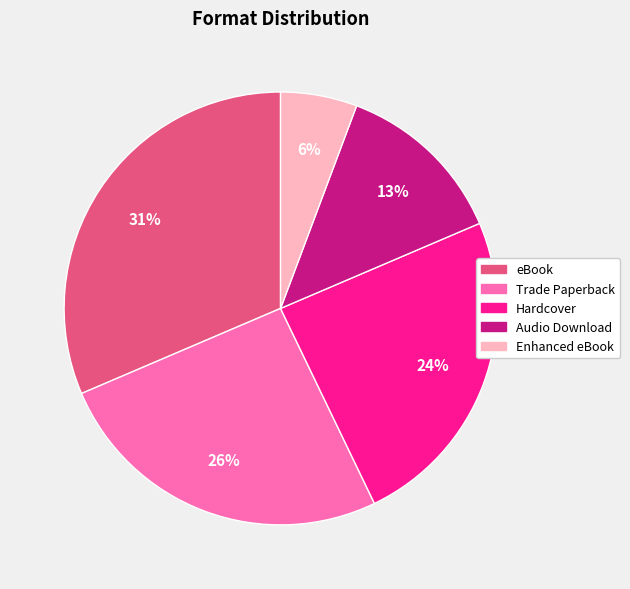

Does Audio Download represent more than half of the total?

No